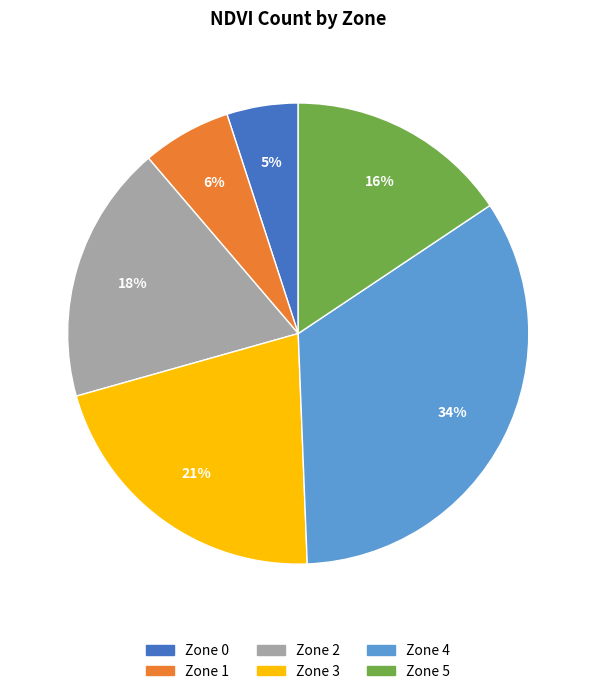

Which category has the biggest portion of the pie?

Zone 4